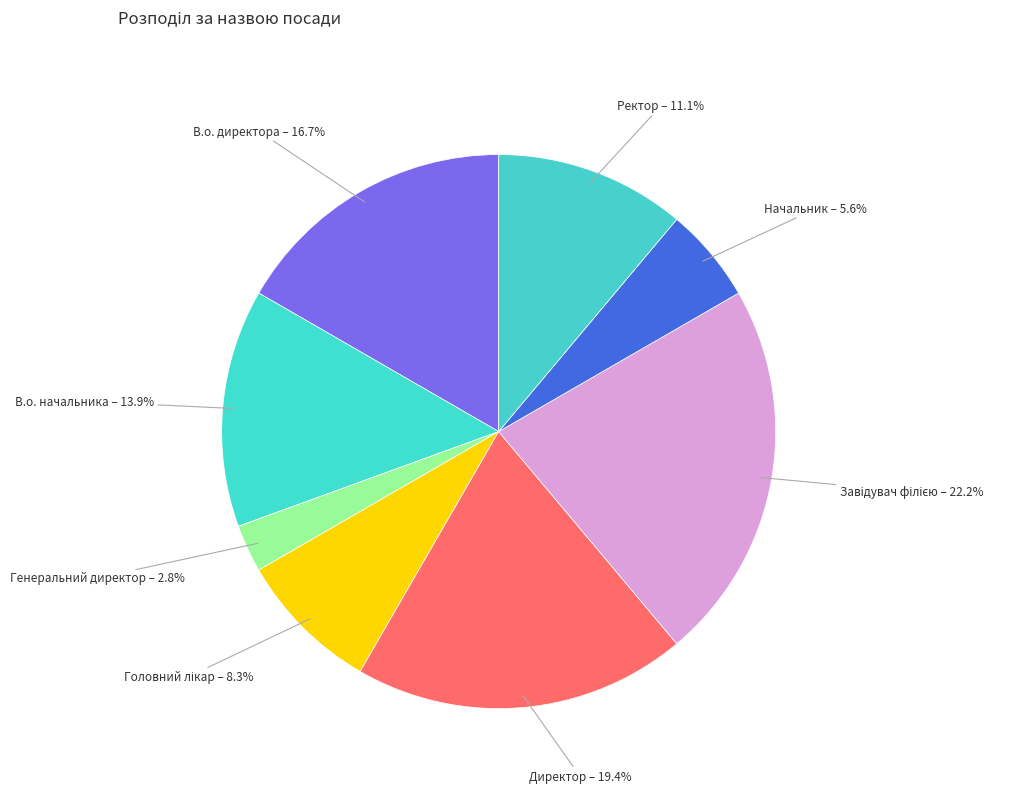

Between В.о. начальника and Ректор, which is larger?

В.о. начальника